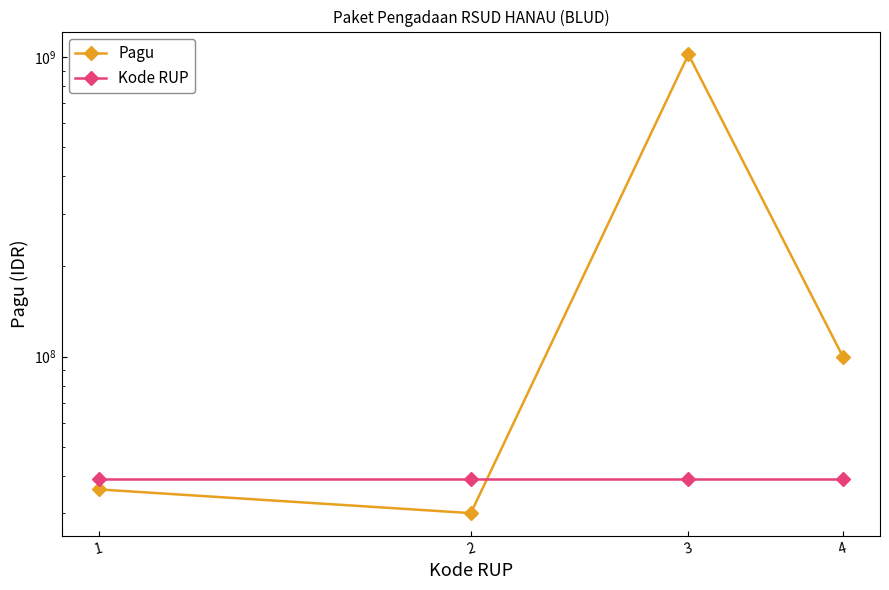

What is the maximum value shown in the chart?

1020000000